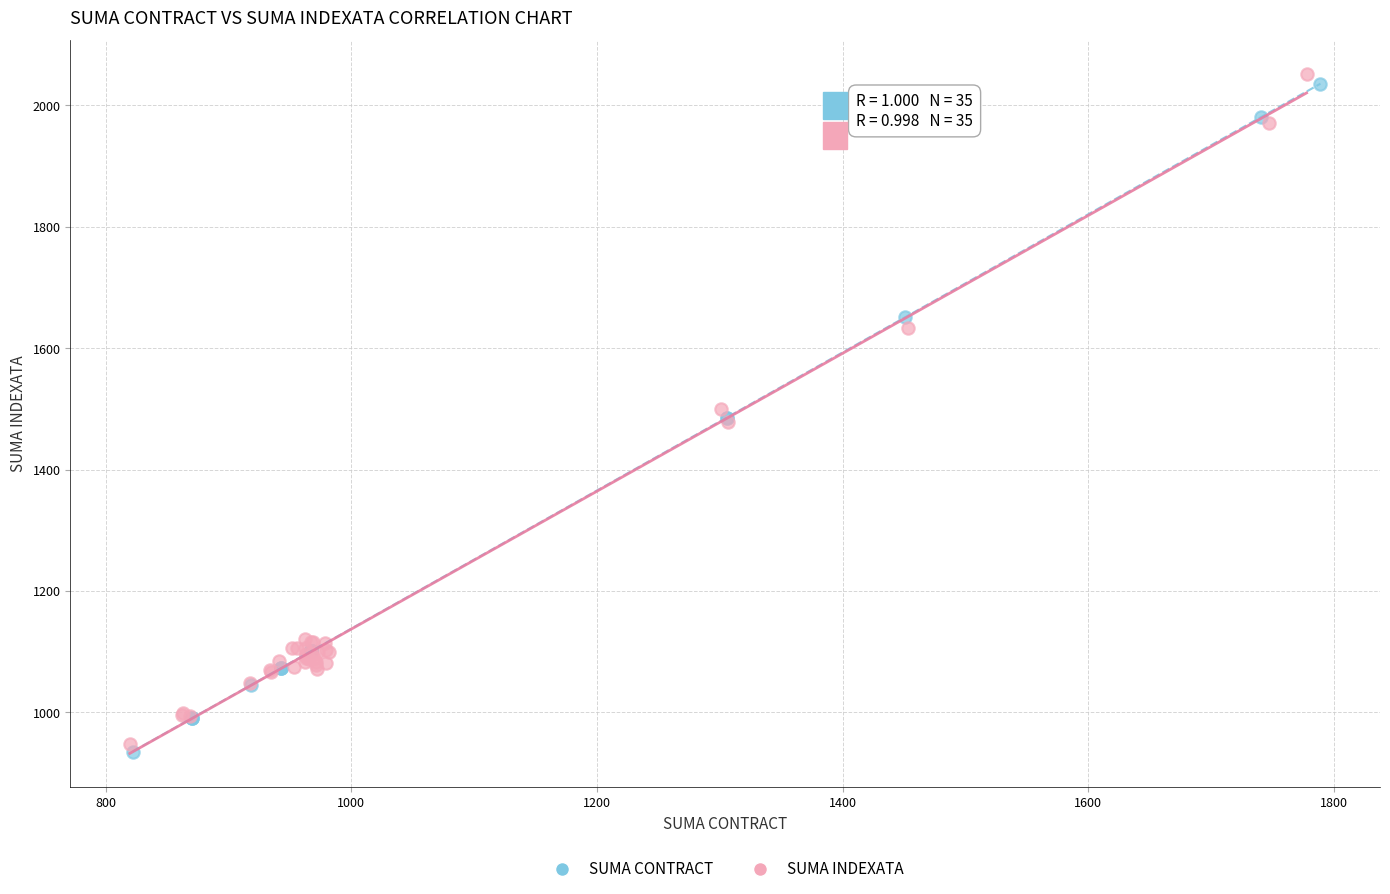

Which series has the widest spread of Y values?

SUMA INDEXATA